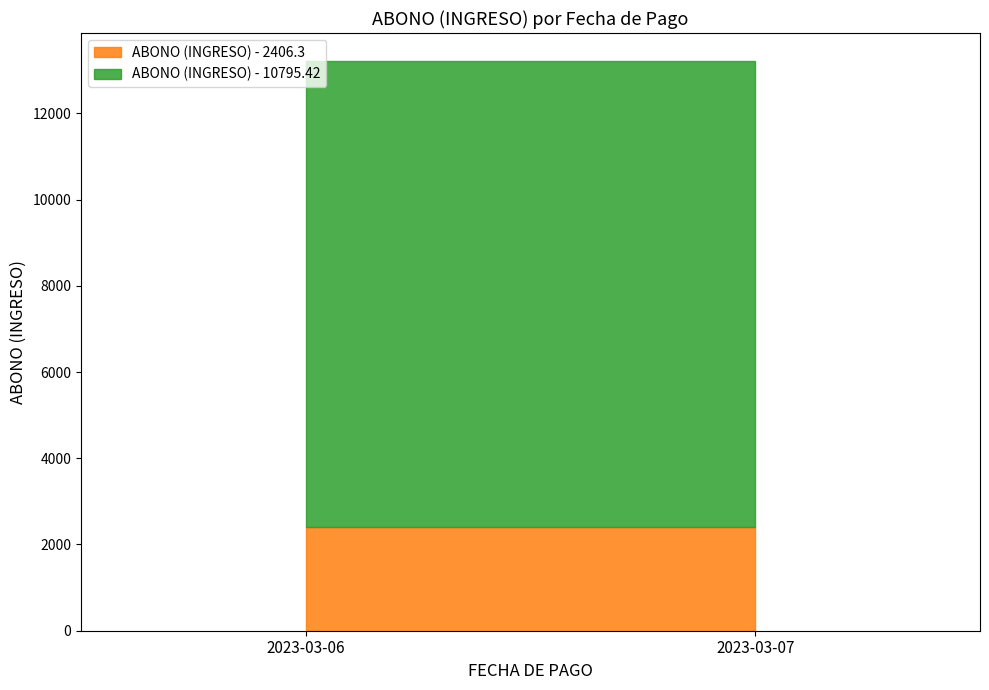

Which series has the largest range (max minus min)?

ABONO (INGRESO) - 2406.3